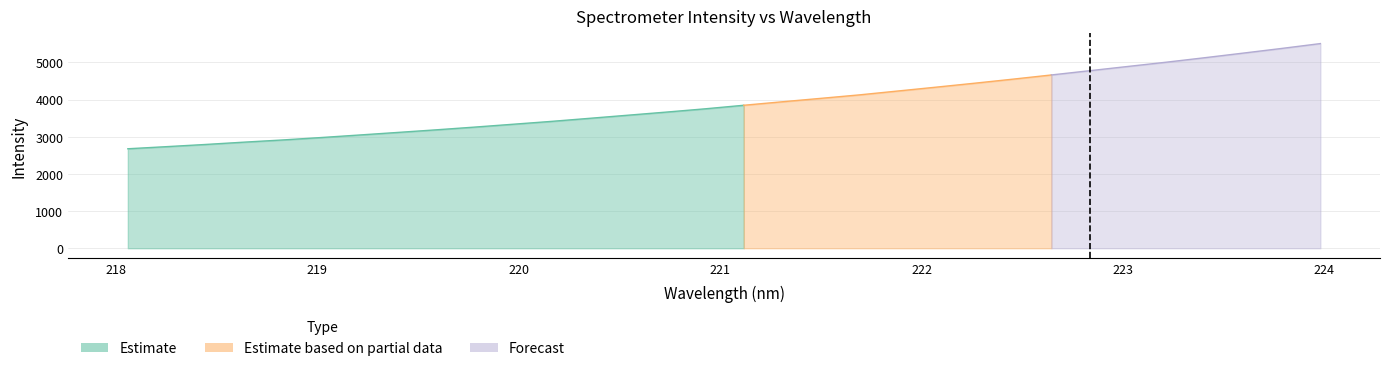

What is the greatest value displayed?

5506.7